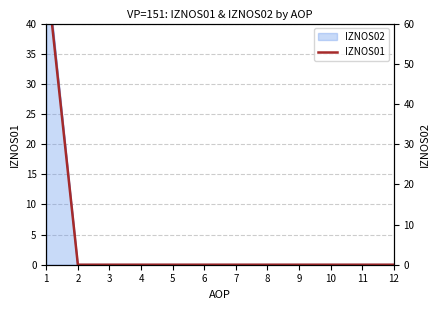

Is it true that the value at 1 is 71.8?

False